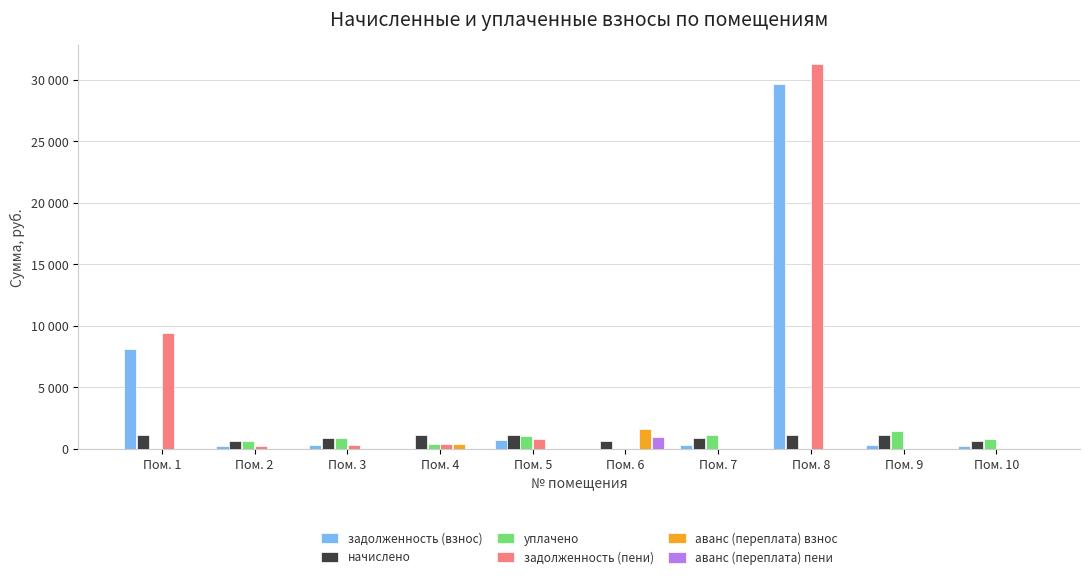

List the series in order of their peak value, highest first.

задолженность (пени), задолженность (взнос), аванс (переплата) взнос, уплачено, начислено, аванс (переплата) пени